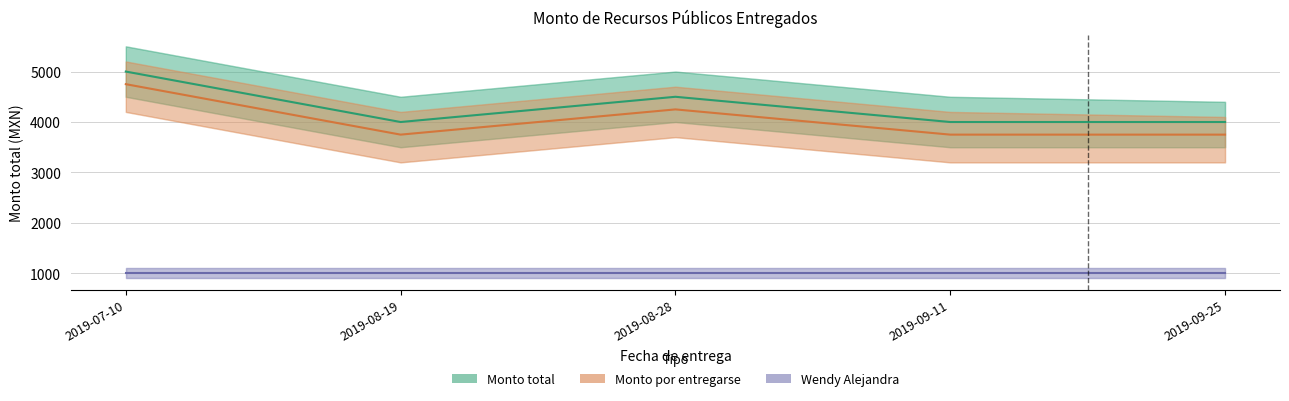

Where is the first local minimum for Monto por entregarse?

2019-08-19